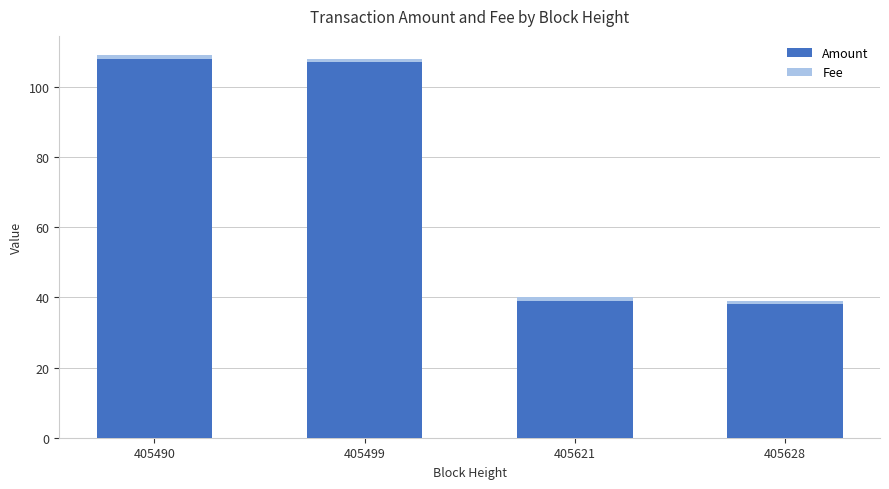

Is it true that Amount equals 108 at 405490?

True